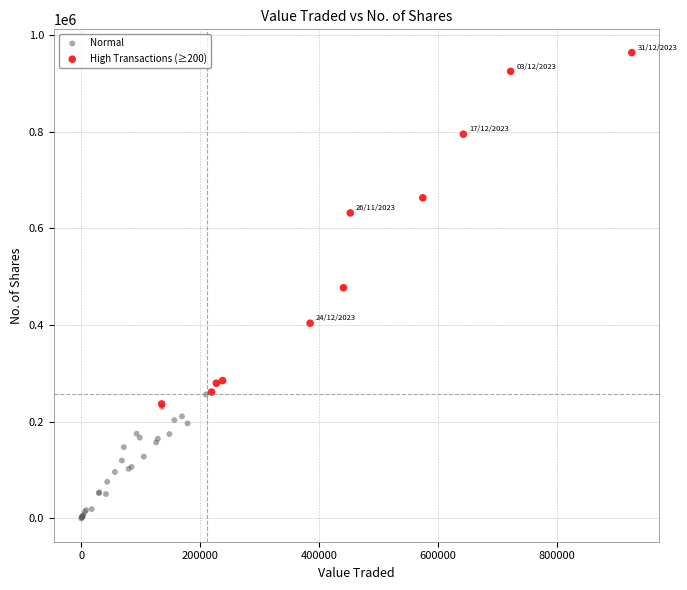

Which series has the widest spread of Y values?

High Transactions (≥200)